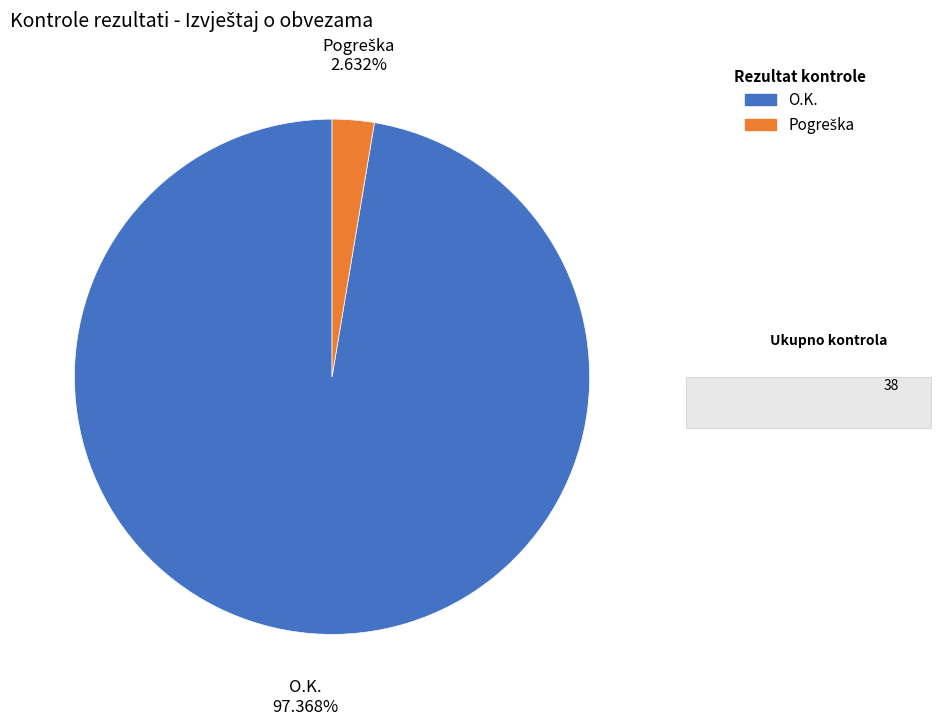

What is the largest slice in the pie chart?

O.K.